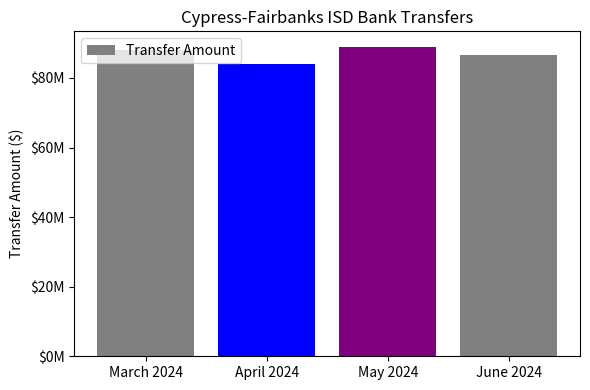

What is the maximum value shown in the chart?

88937893.7